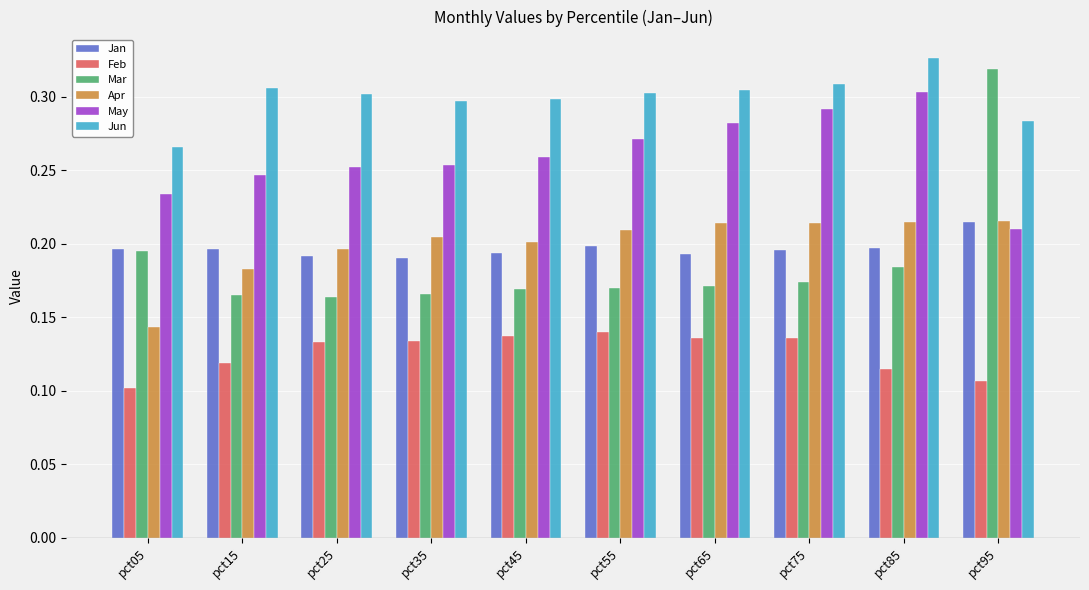

Count the Apr values in the range 0 to 1.

10